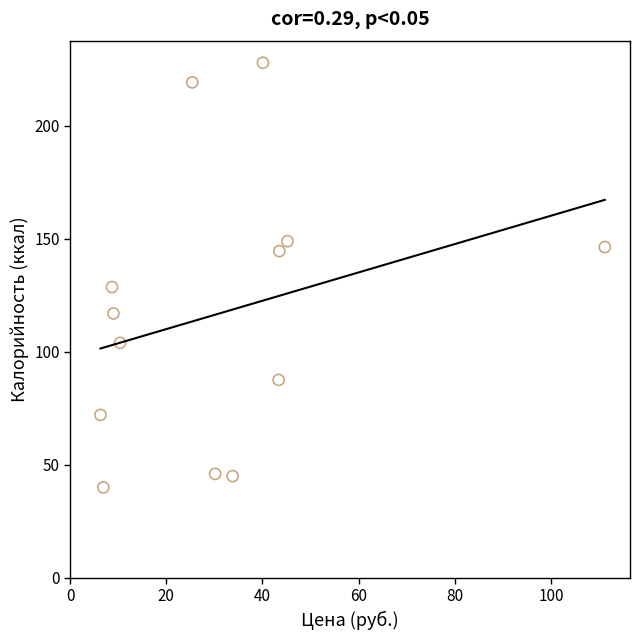

What Y value in the scatter plot is closest to 134?

128.7